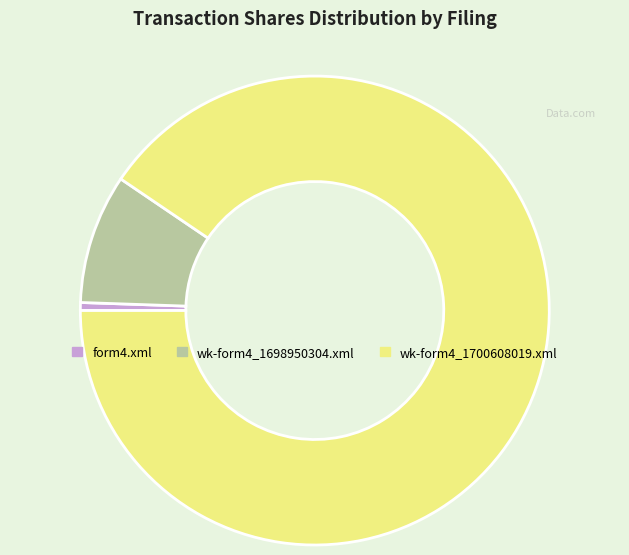

What is the largest slice in the pie chart?

wk-form4_1700608019.xml